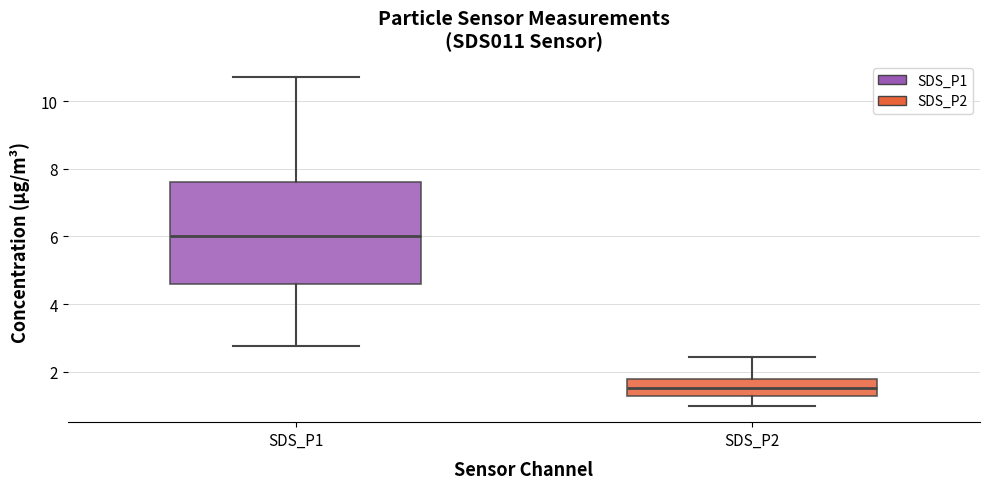

Where does the lower whisker of the box for SDS_P1 end on the y-axis? The values are not printed on the chart, so give them approximately, as read against the axis.

2.8